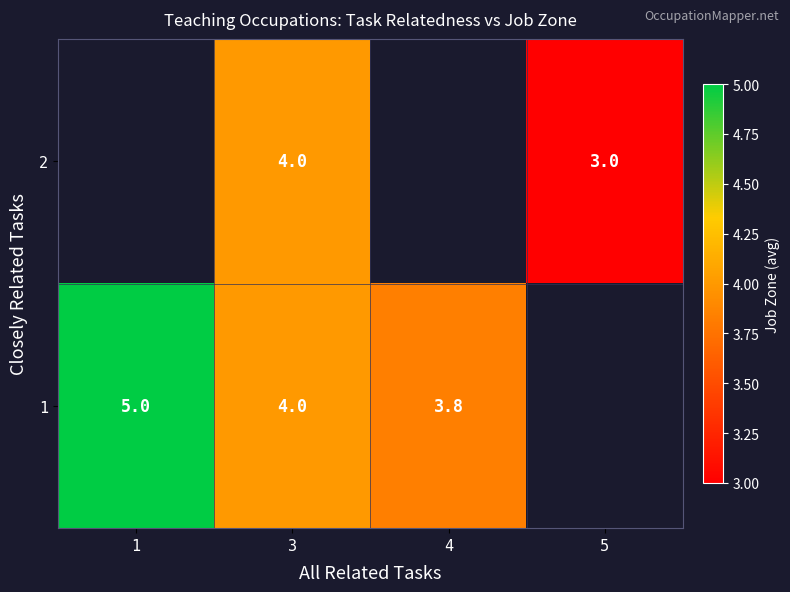

The 1 series shows 4.0 at 3. True or false?

True